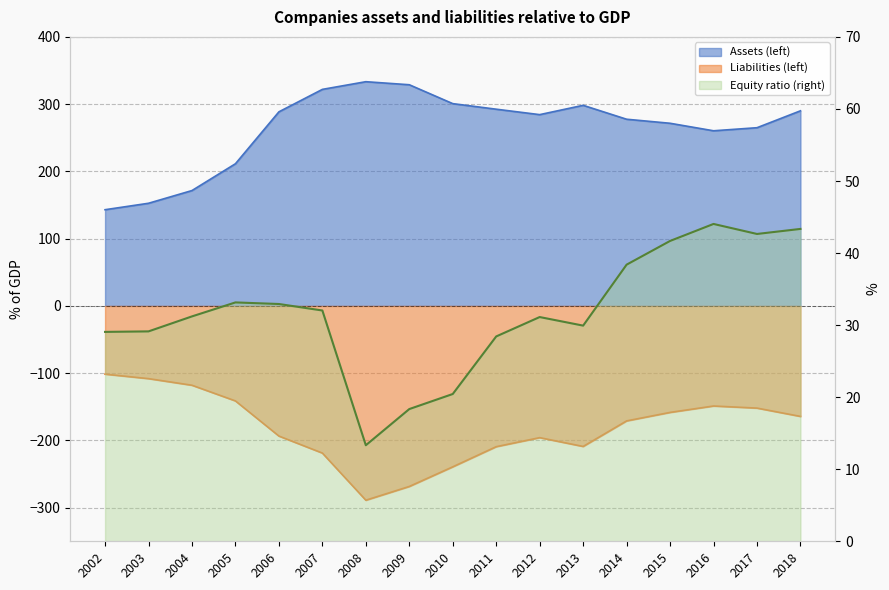

How many data points in Liabilities (left) are less than -171?

8